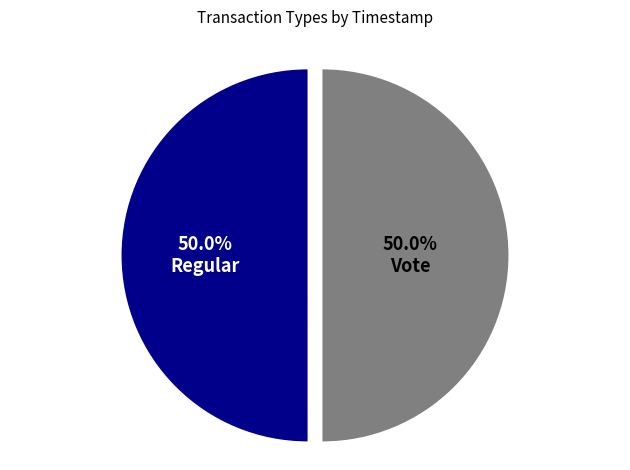

What is the total percentage of Vote and Regular?

100.0%